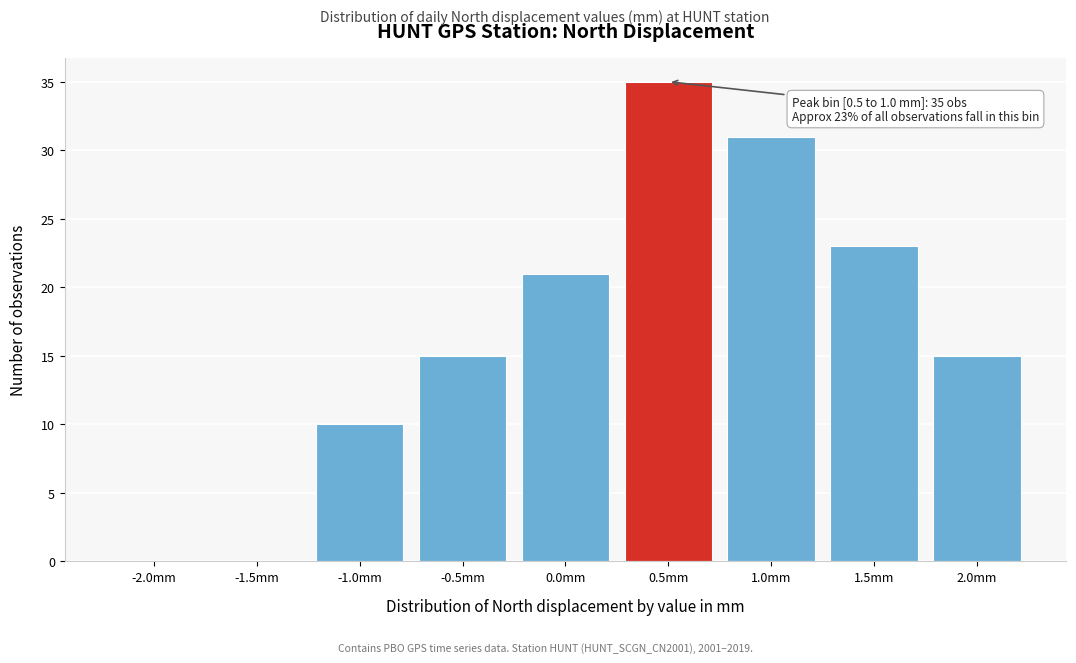

Reading right to left, list all the values displayed in this chart.

2.0mm=15	1.5mm=23	1.0mm=31	0.5mm=35	0.0mm=21	-0.5mm=15	-1.0mm=10	-1.5mm=0	-2.0mm=0